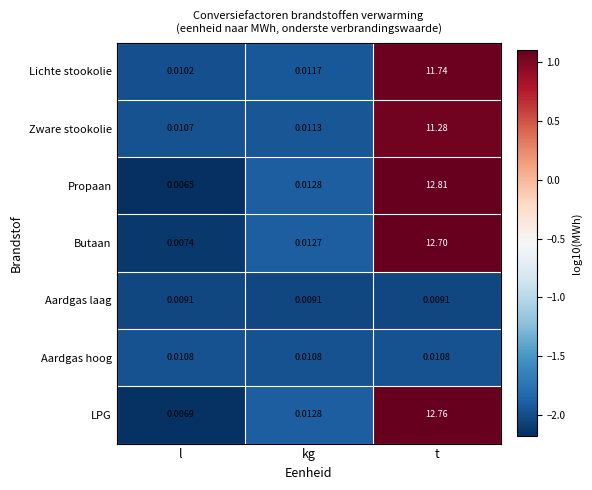

Where is Lichte stookolie nearest to the value 5?

kg